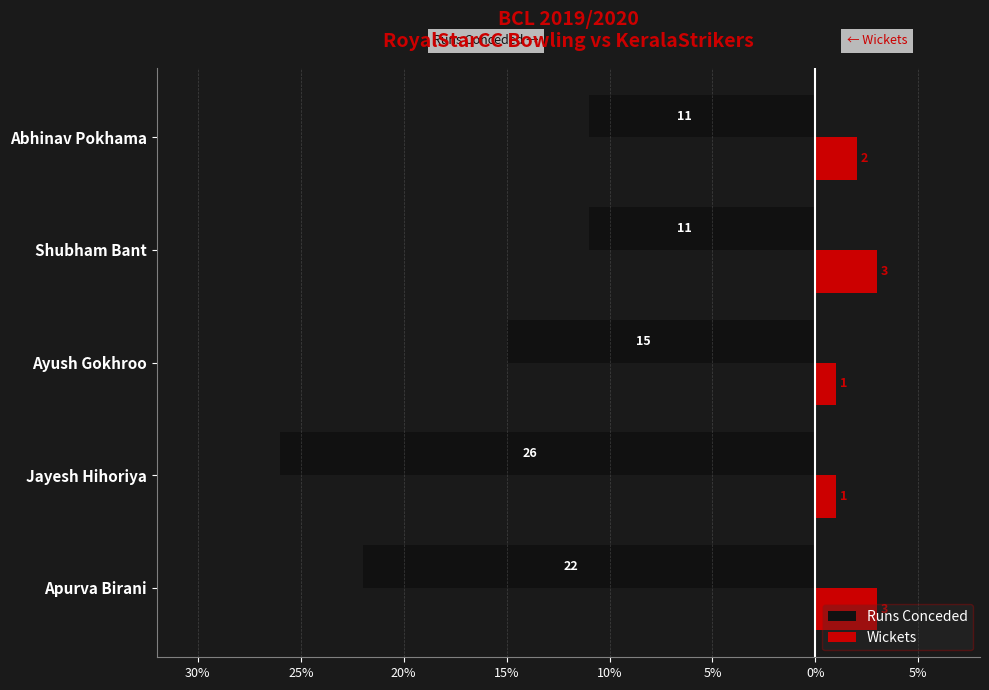

Count the Wickets values in the range 1 to 3.

5